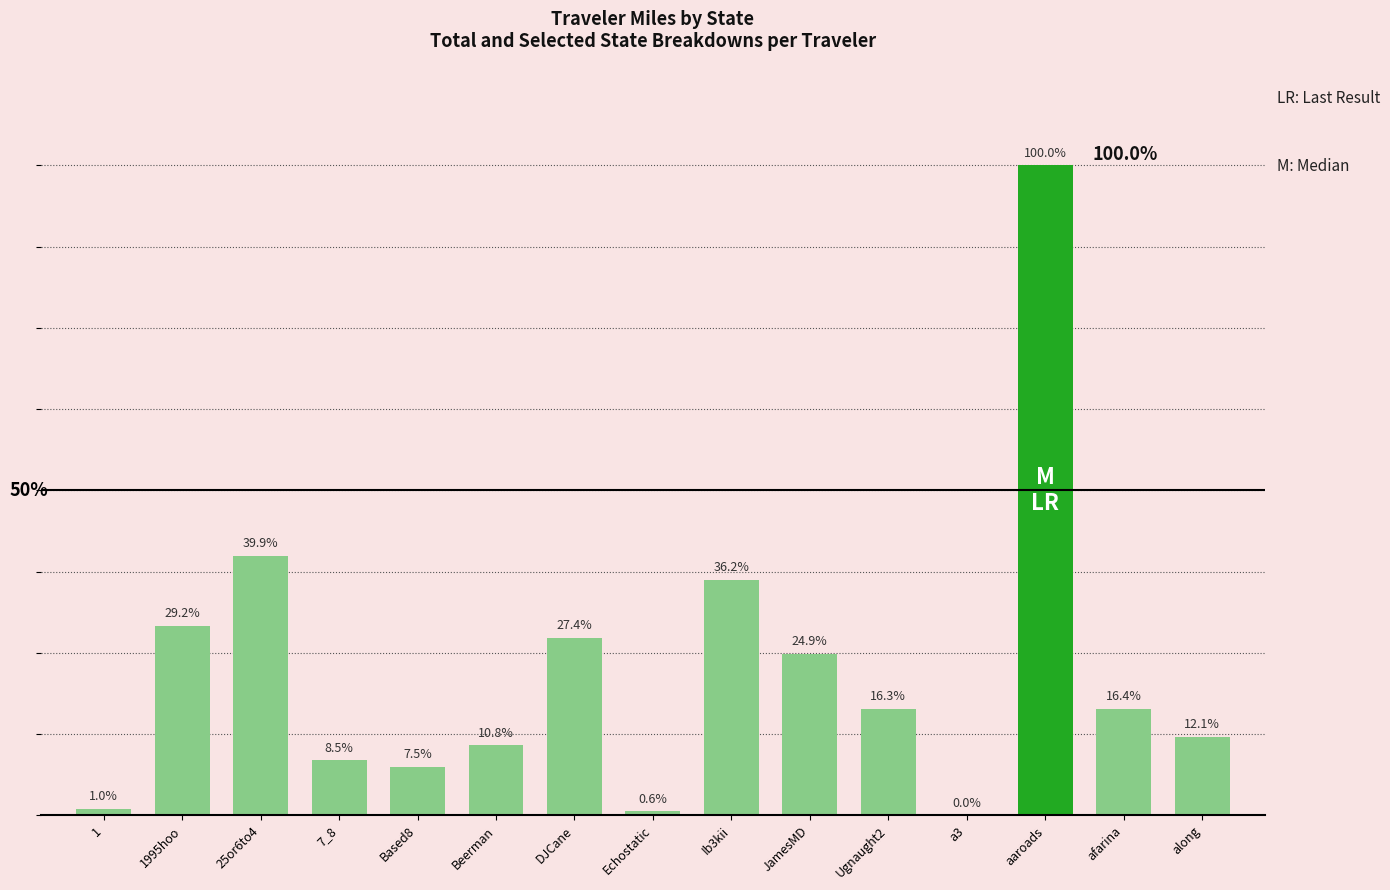

Are the bars horizontal?

No